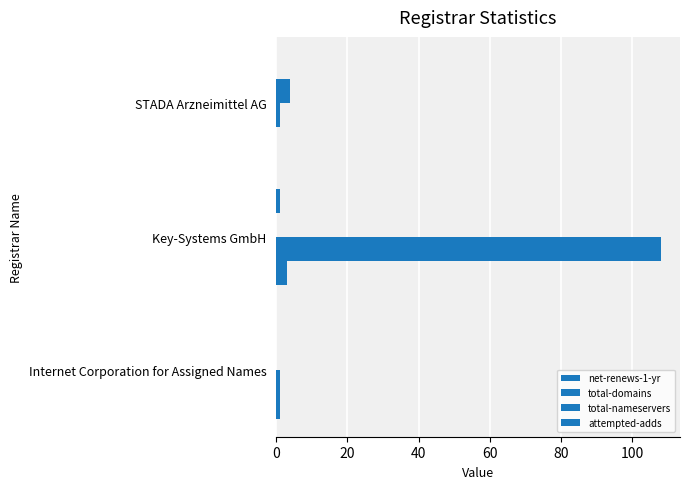

Count the number of data series in this chart.

4